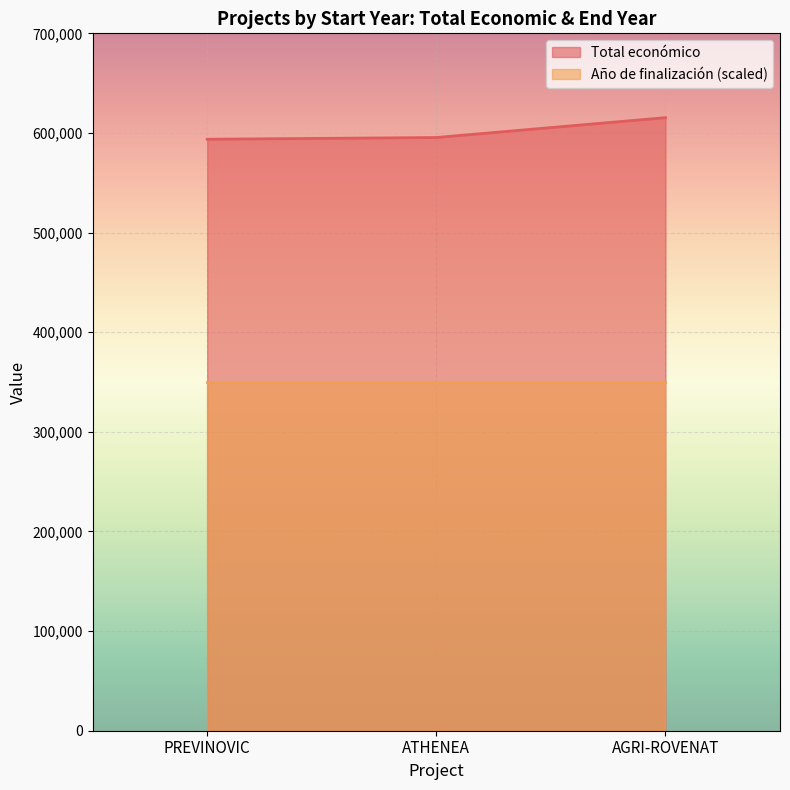

The value of Total económico at ATHENEA is 595436. True or false?

True